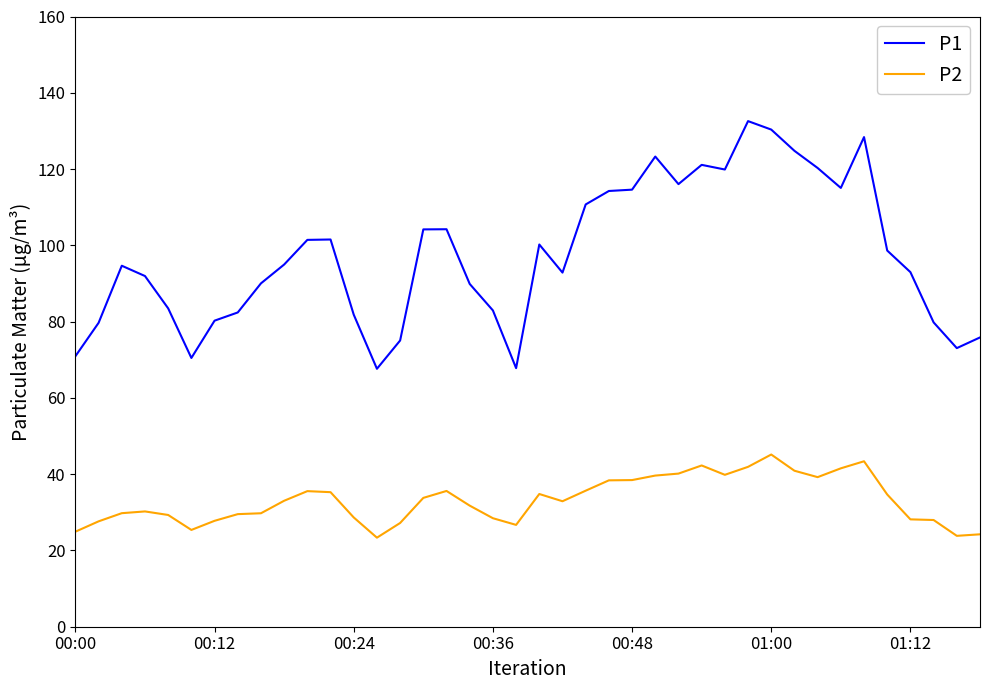

What is the maximum value shown in the chart?

132.6